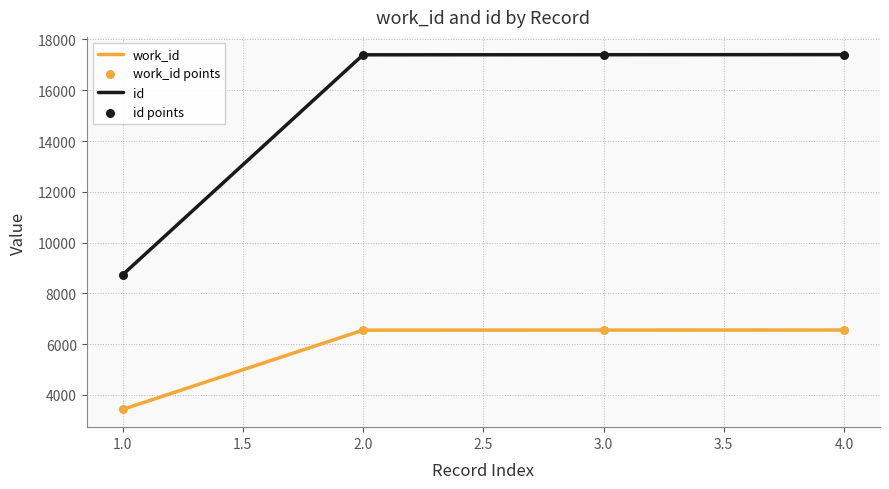

What are all the series names shown in the legend?

work_id, id